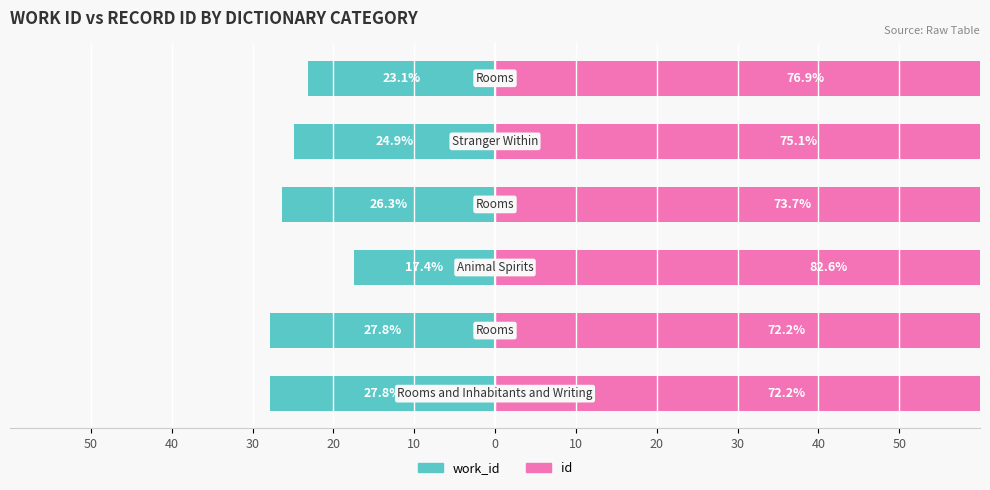

Reading left to right, transcribe all the data shown in this chart.

work_id: 50=-27.8	40=-27.8	30=-17.4	20=-26.3	10=-24.9	0=-23.1
id: 50=72.2	40=72.2	30=82.6	20=73.7	10=75.1	0=76.9